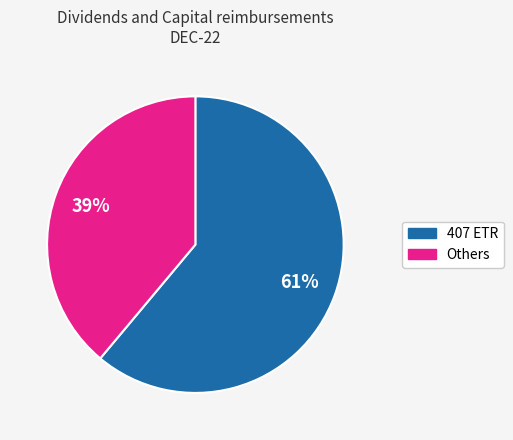

Does any single category account for the majority?

Yes